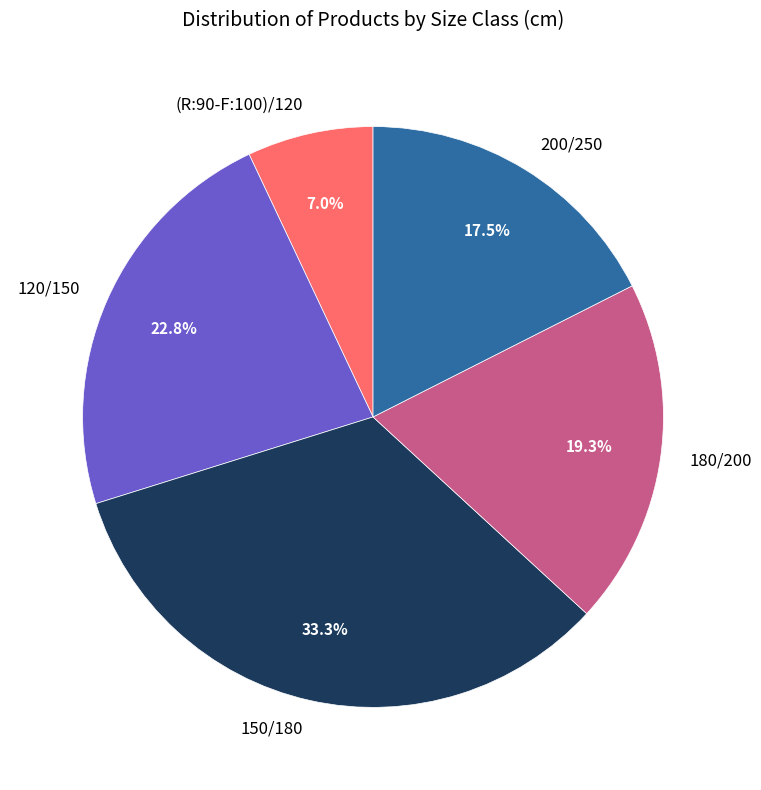

True or false: (R:90-F:100)/120 accounts for 7% of the total.

True